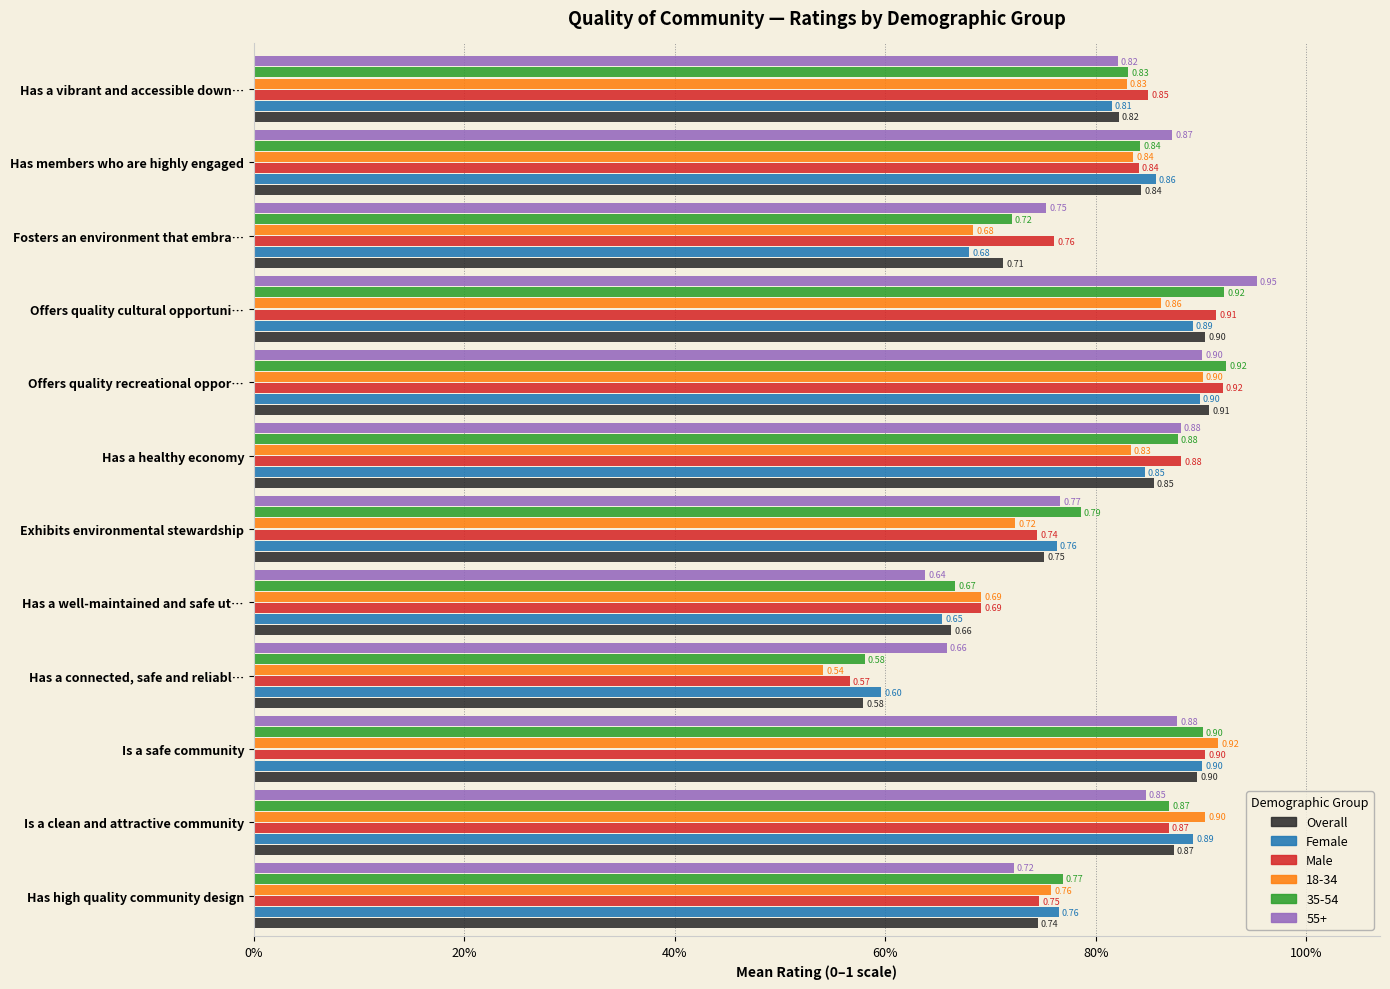

What are all the series names shown in the legend?

Overall, Female, Male, 18-34, 35-54, 55+